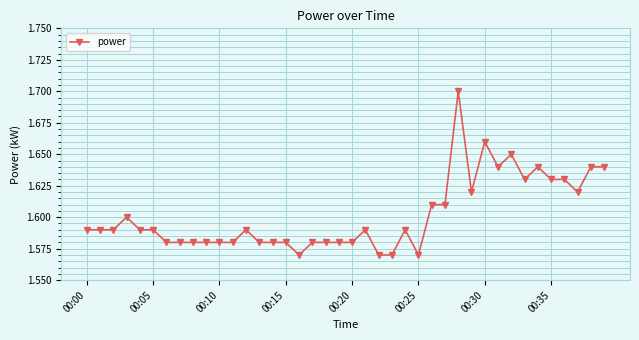

How many values are between 1 and 2?

40